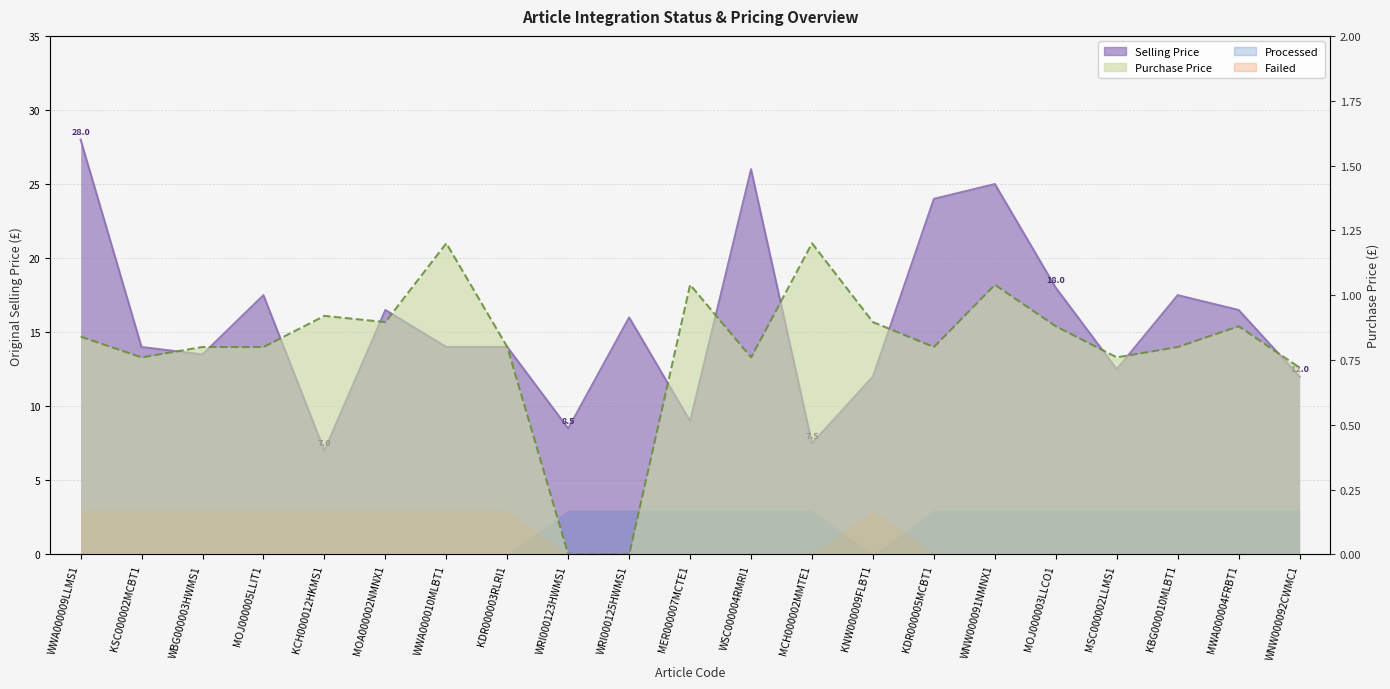

Which has a higher value, WRI000125HWMS1 or KBG000010MLBT1?

KBG000010MLBT1